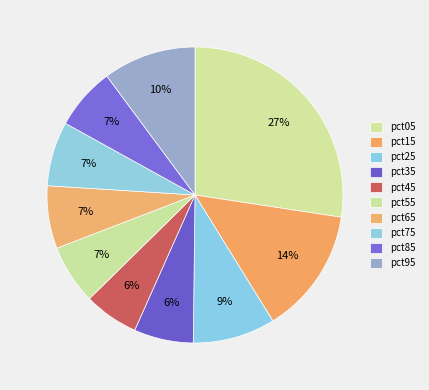

Does any single category account for the majority?

No